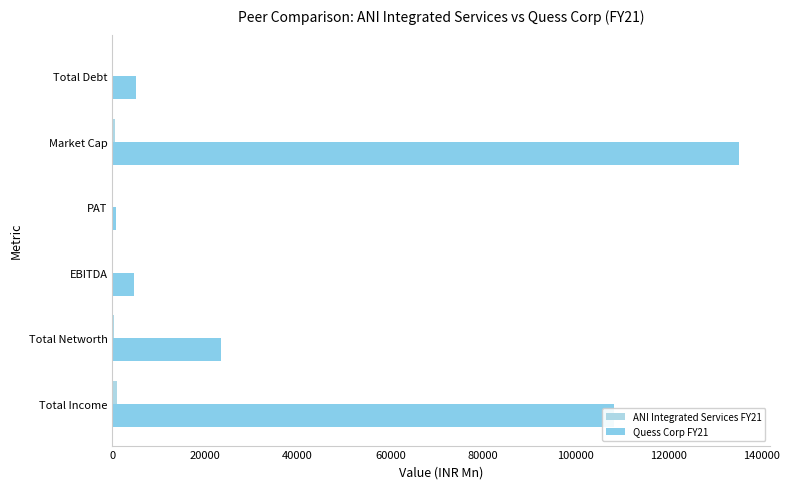

How many data points in Quess Corp FY21 are above 23431?

3